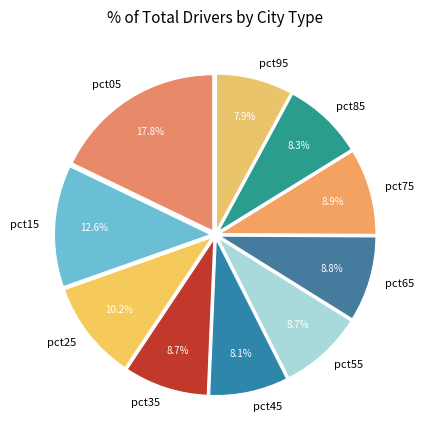

What percentage is the pct05 slice, to the nearest percent?

18%